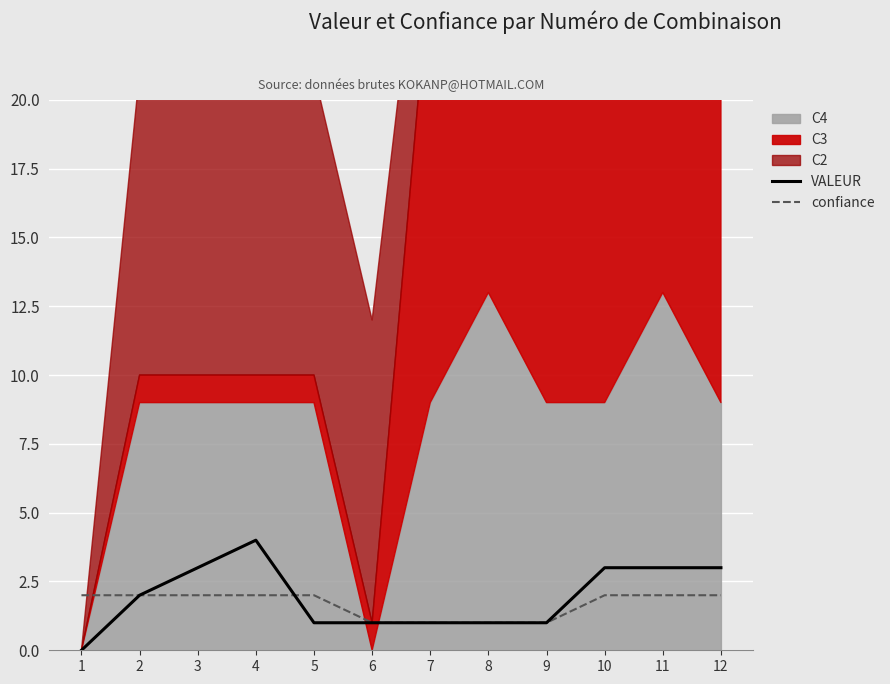

Where does the VALEUR series first go above 2?

3